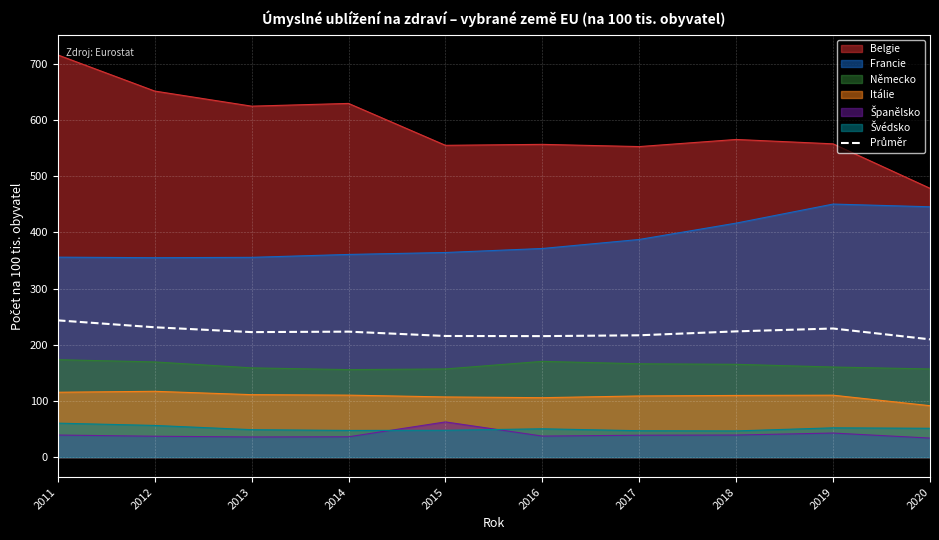

True or false: the data shows 223.8 at 2018.

True